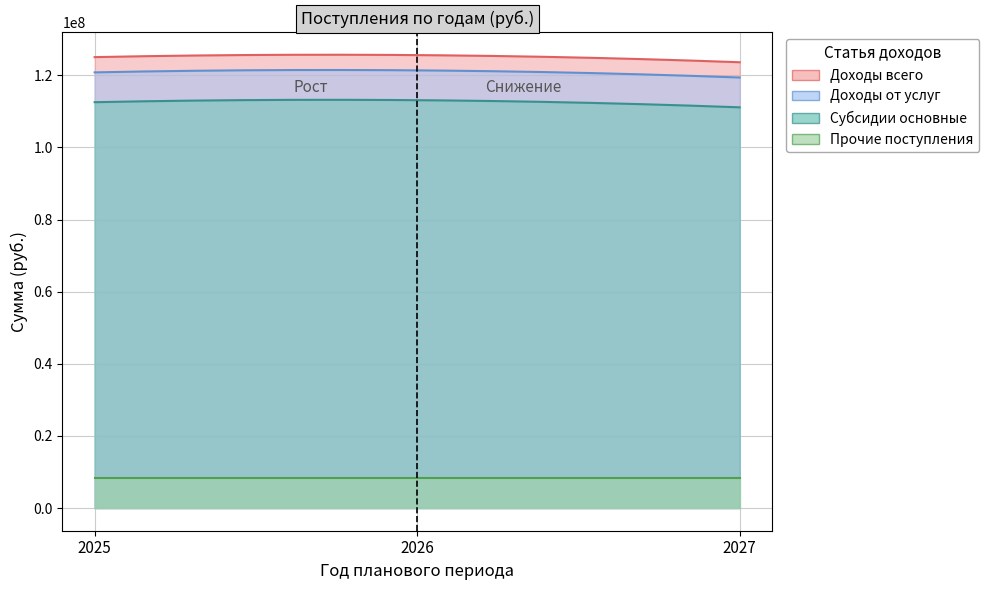

How many lines are shown in the chart?

4